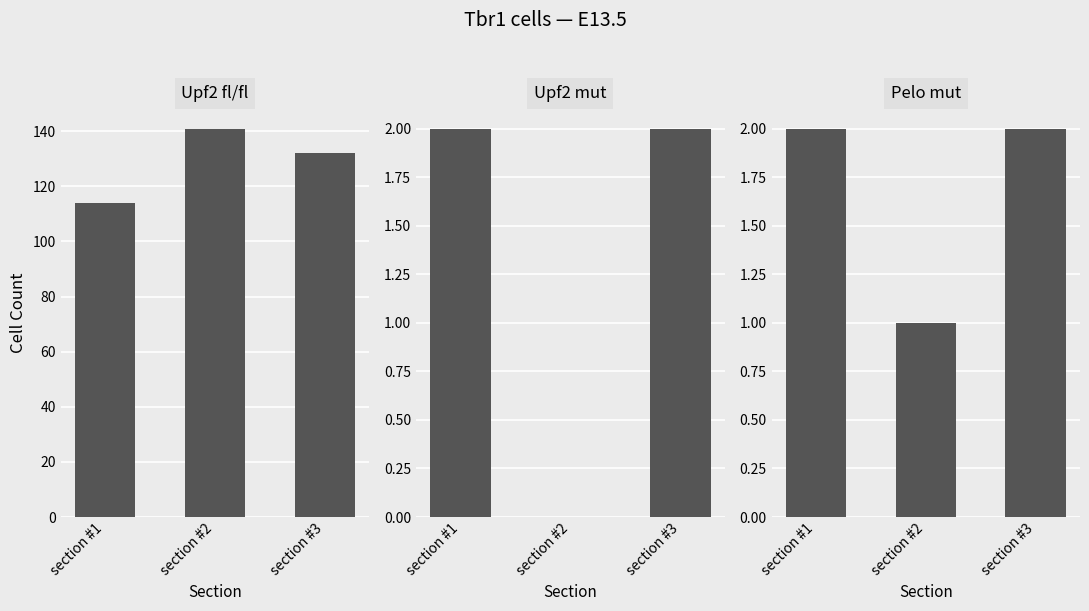

At which category does the chart reach its minimum across all series?

section #2